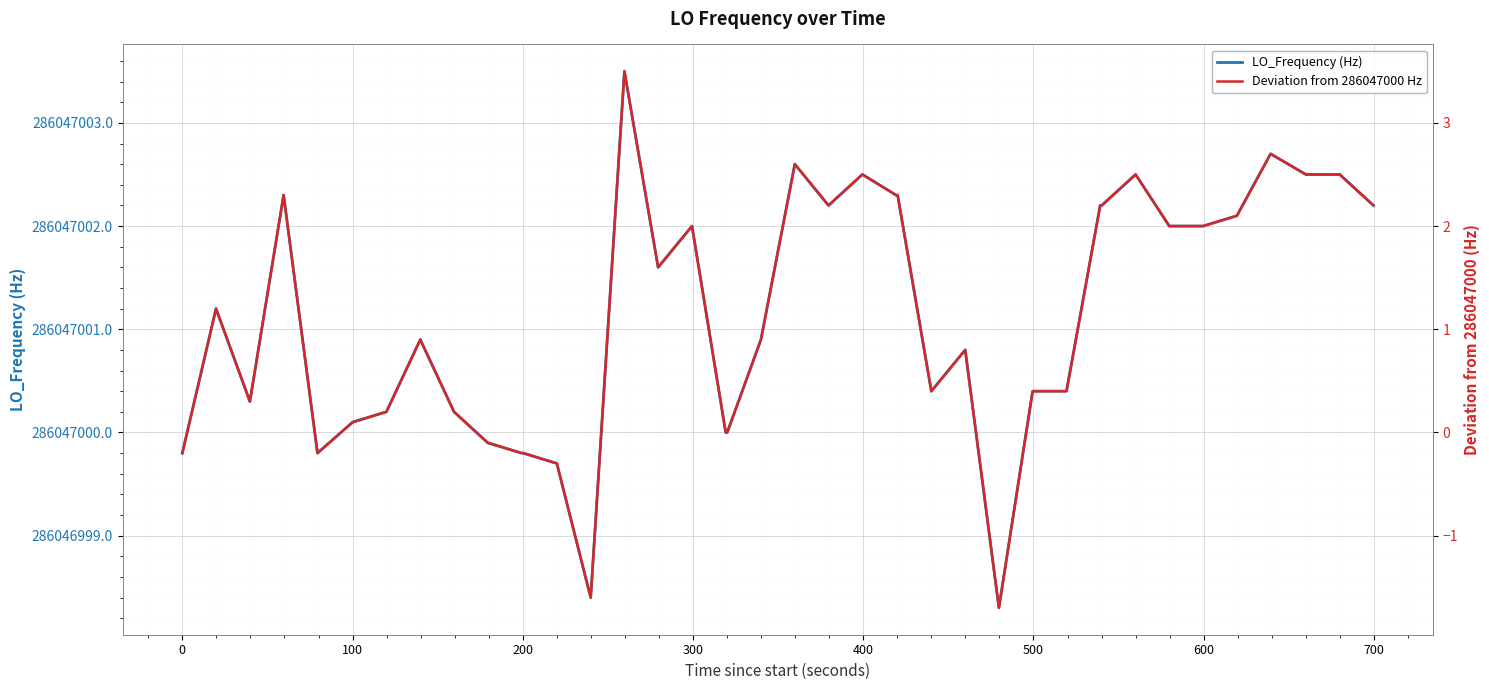

The LO_Frequency (Hz) series shows 114133066.6 at 16. True or false?

False